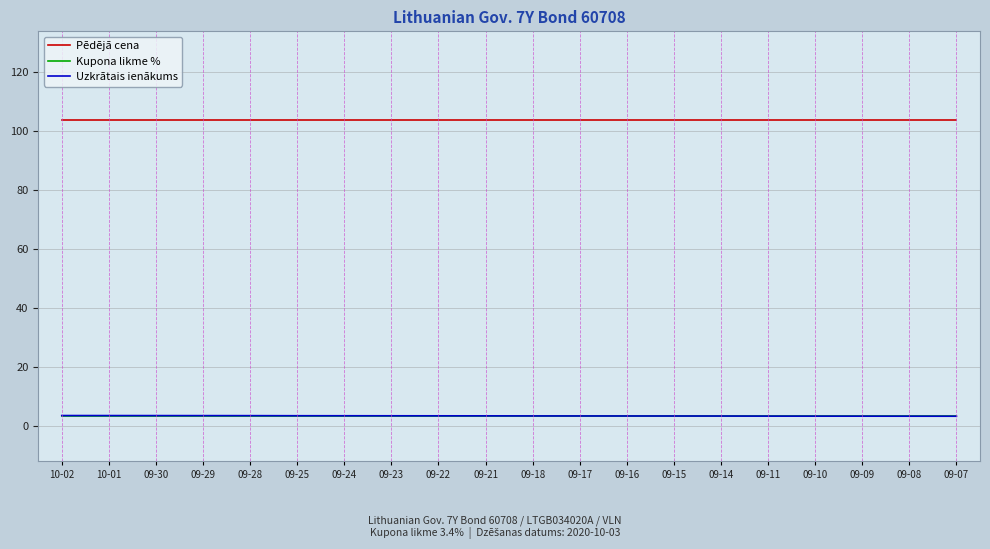

What is the total value across all series at 09-15?

110.2